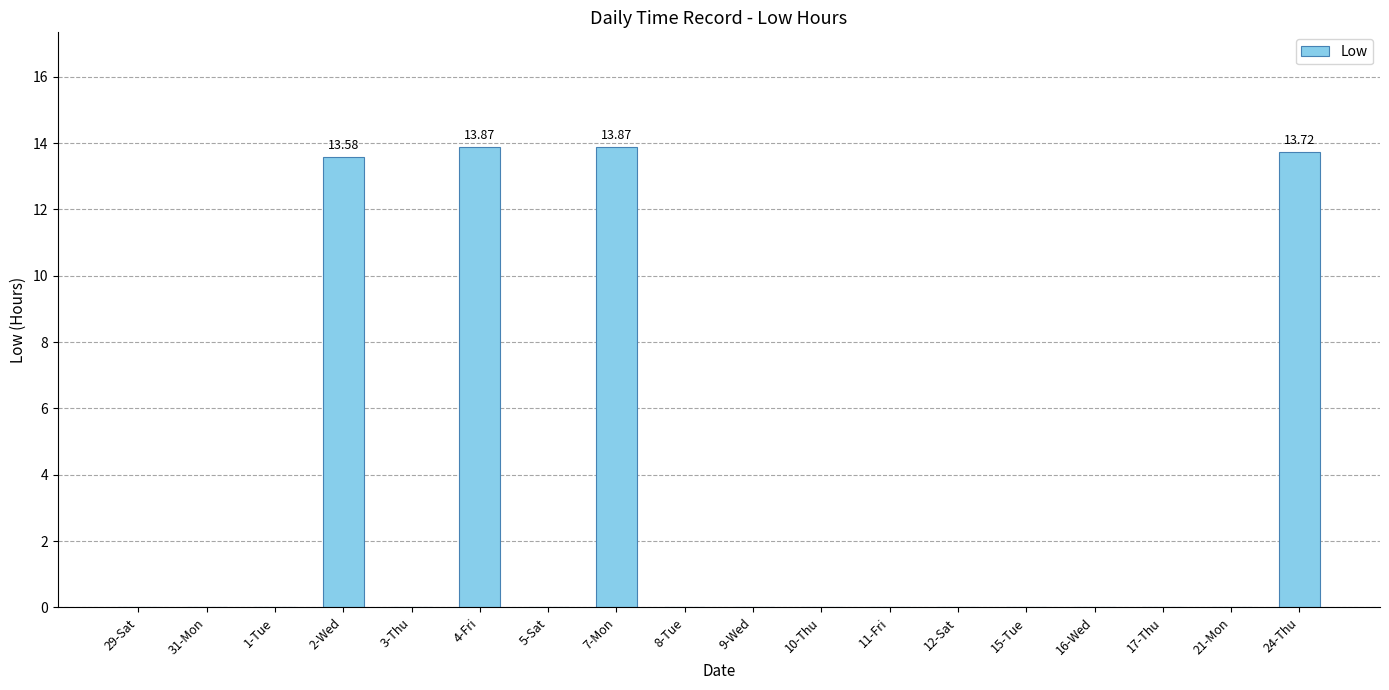

Count the number of categories in the chart.

18